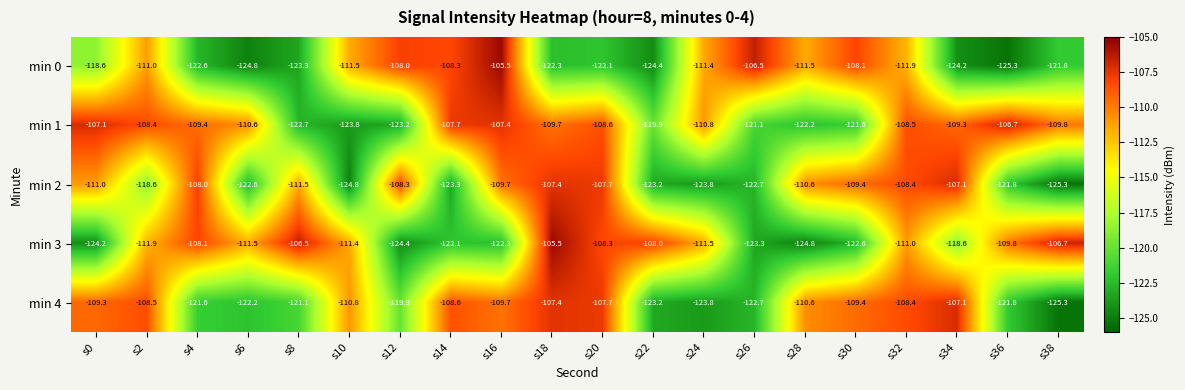

At s6, list the series in order from largest to smallest.

min 1, min 3, min 4, min 2, min 0